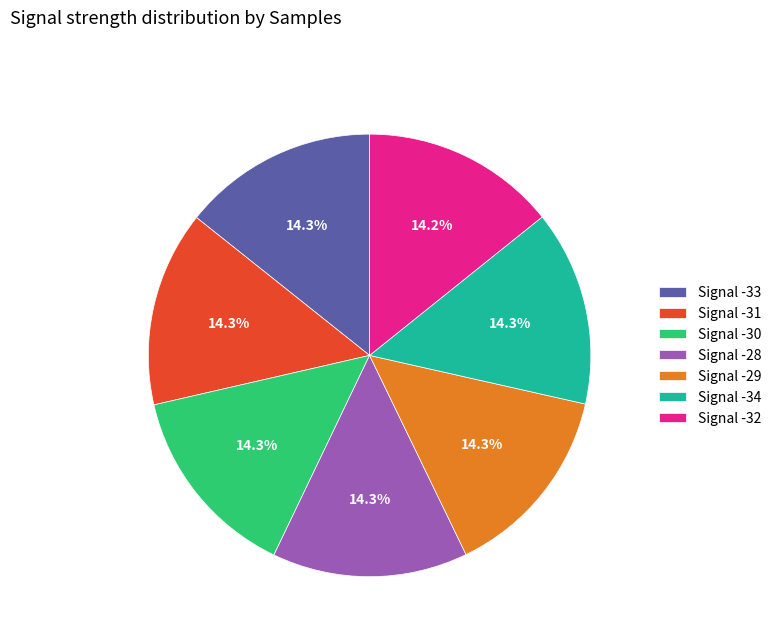

Count the number of slices in the pie.

7